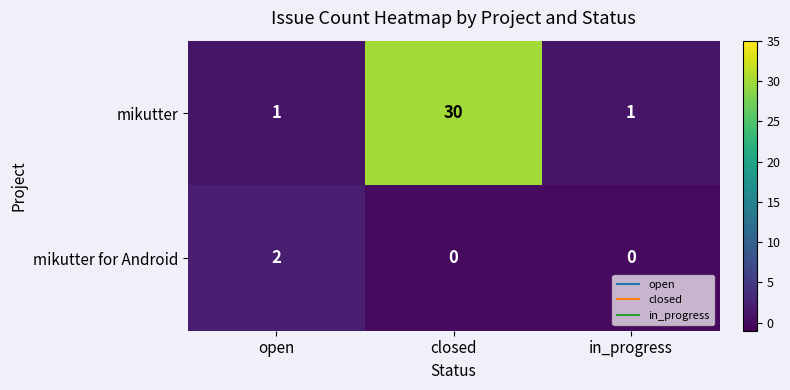

Rank the series by their average value, from highest to lowest.

mikutter, mikutter for Android